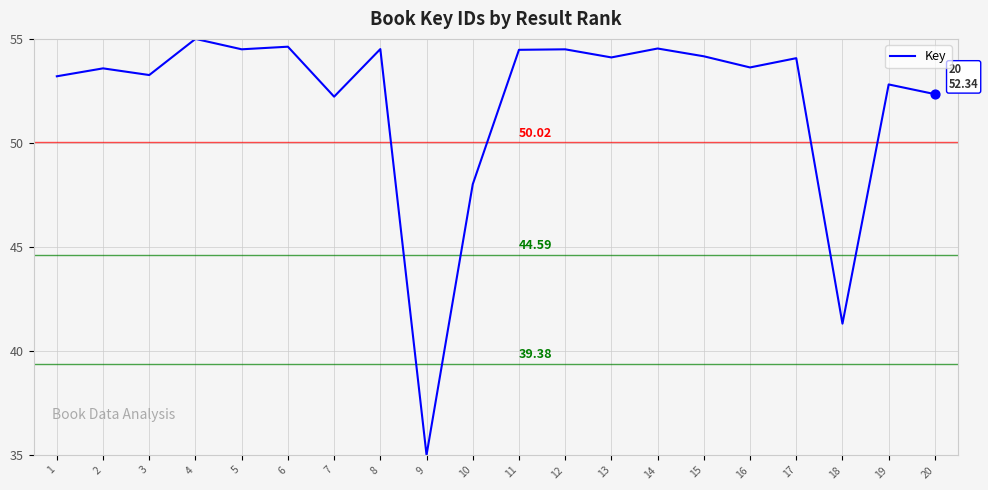

Which has a higher value, 3 or 15?

15